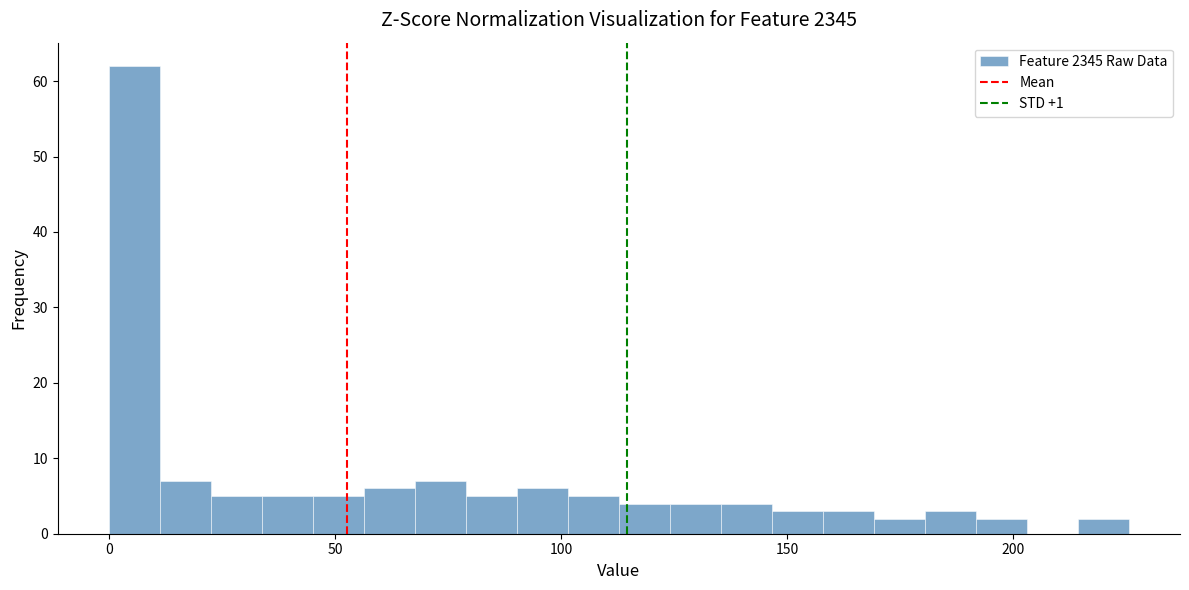

Around what value on the x-axis is the tallest bar? Give the approximate position of its centre, as read against the axis.

5